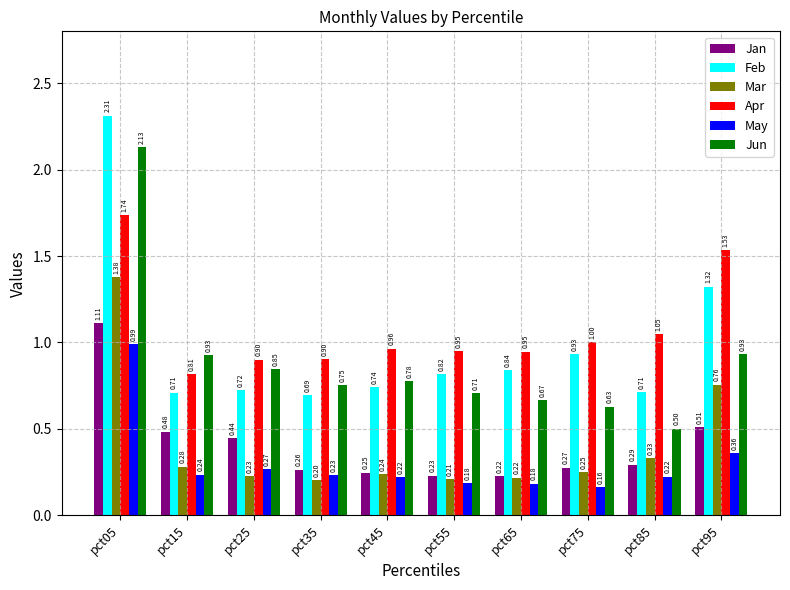

Is the value of Feb at pct15 greater than the value of Apr at pct25?

No